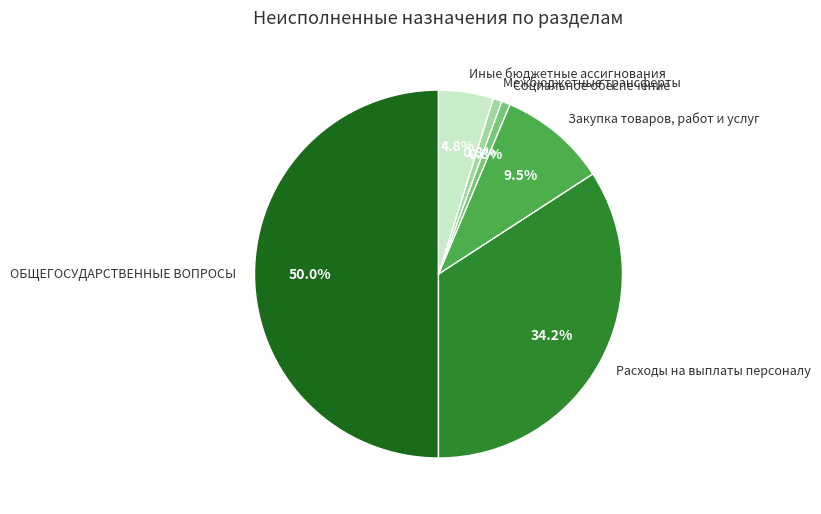

Which slice is the largest?

ОБЩЕГОСУДАРСТВЕННЫЕ ВОПРОСЫ